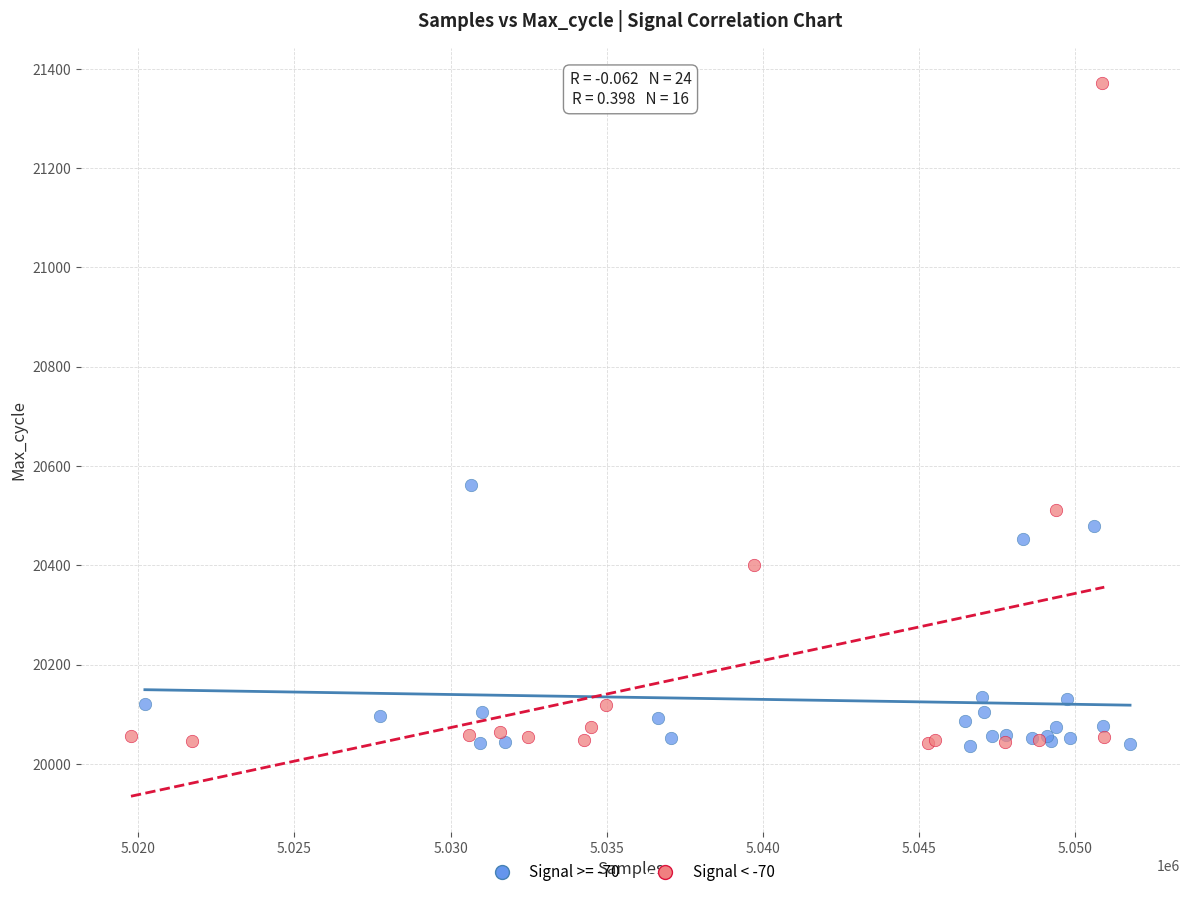

Which series has the widest spread of Y values?

Signal < -70